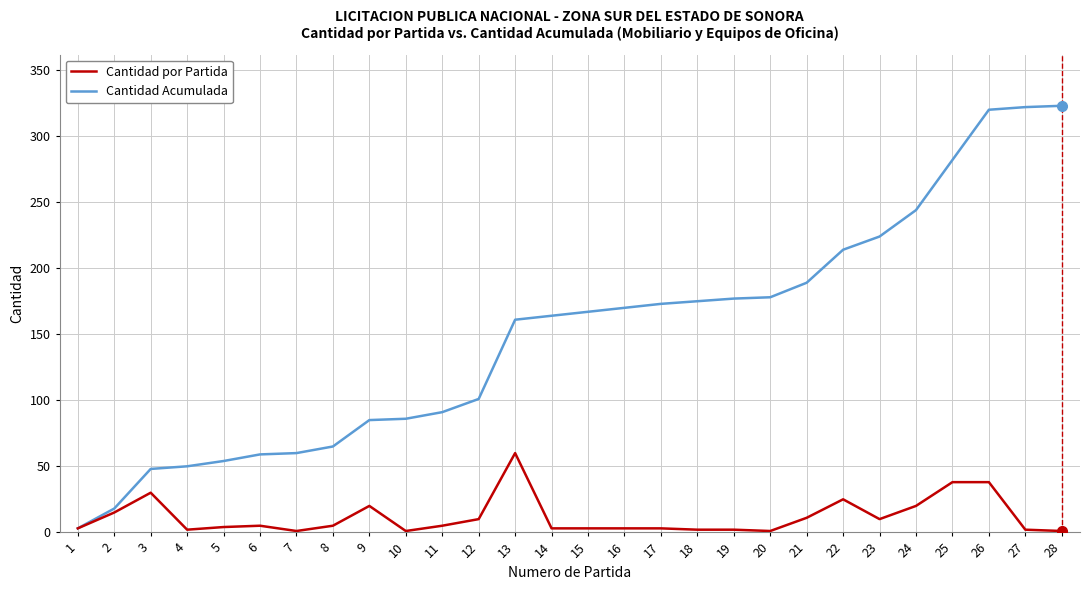

Rank the series by their average value, from highest to lowest.

Cantidad Acumulada, Cantidad por Partida